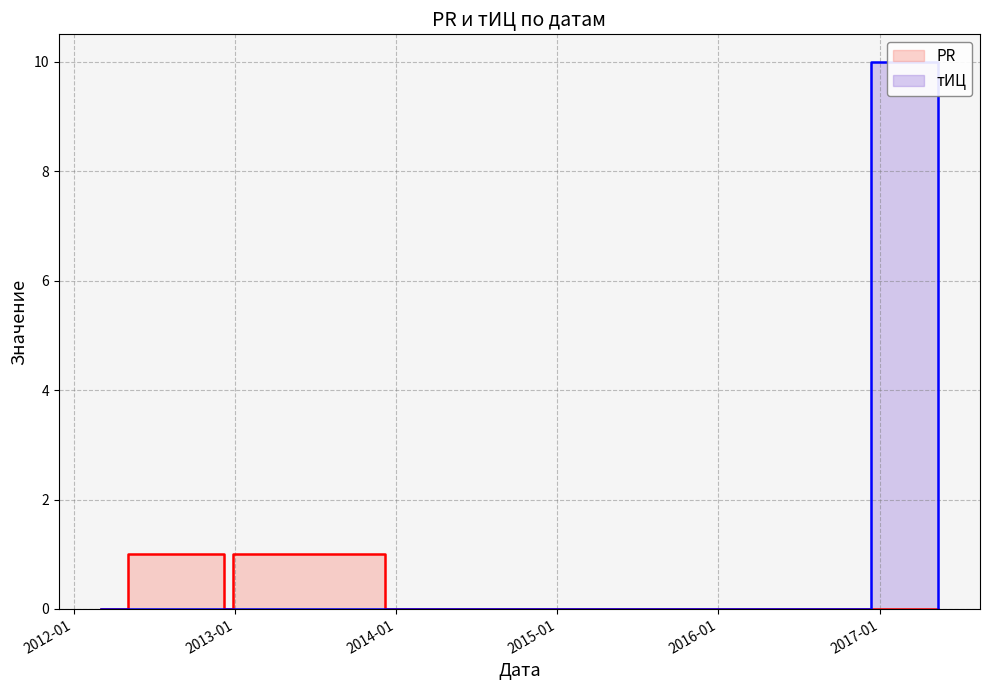

Reading left to right, what are all the values shown in this chart?

PR: 0	1	0	1	0	0	0
тИЦ: 0	0	0	0	0	10	0